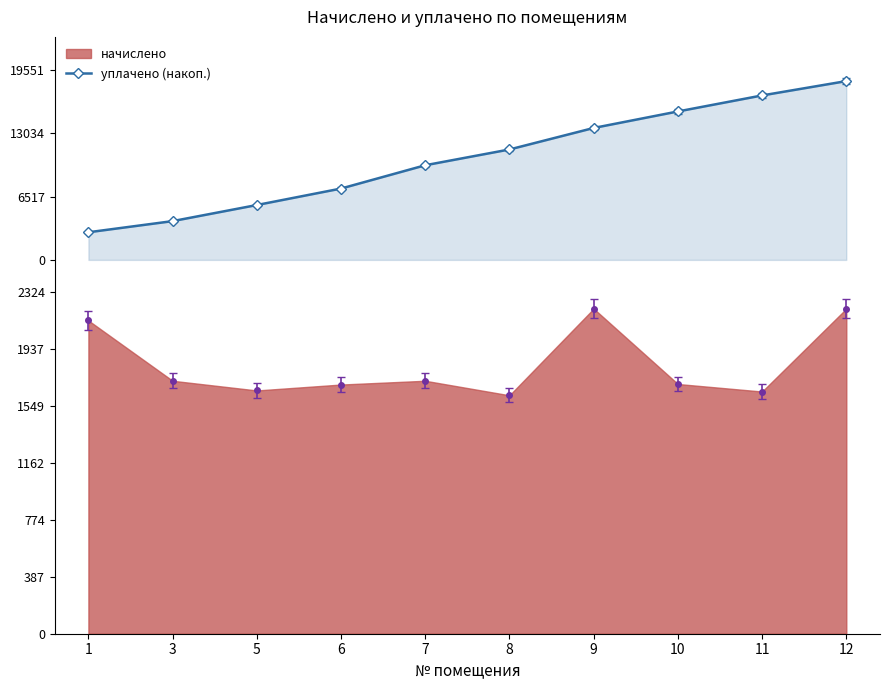

What are all the series names shown in the legend?

начислено, уплачено (накоп.)